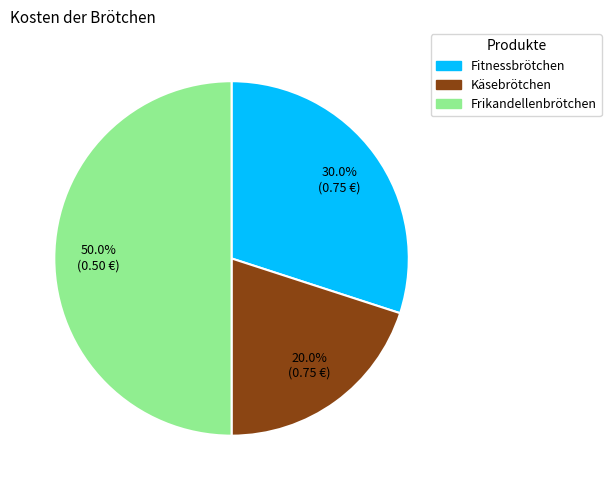

What percentage is NOT represented by Käsebrötchen?

80.0%